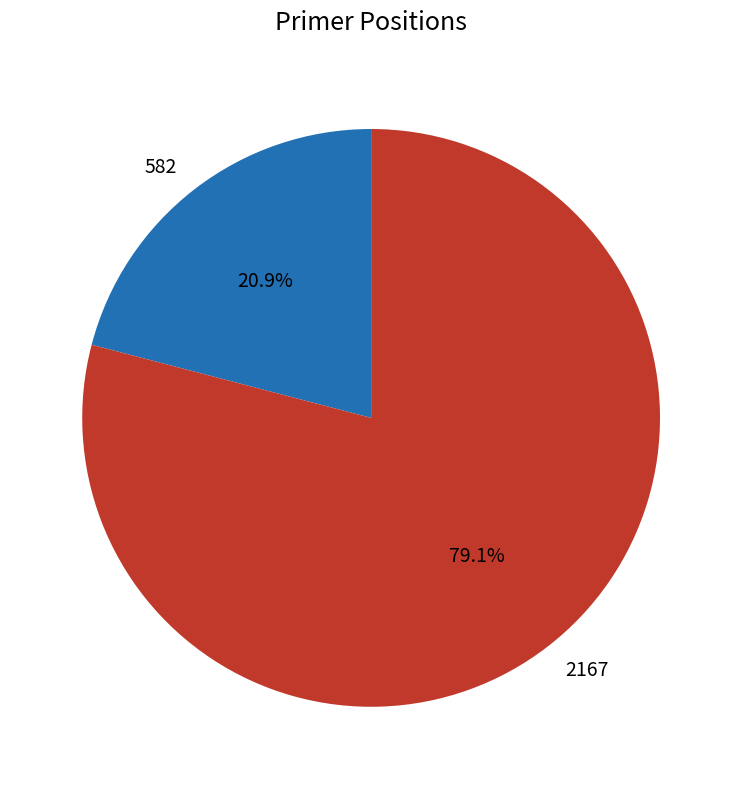

Rank the categories by value from highest to lowest.

2167, 582